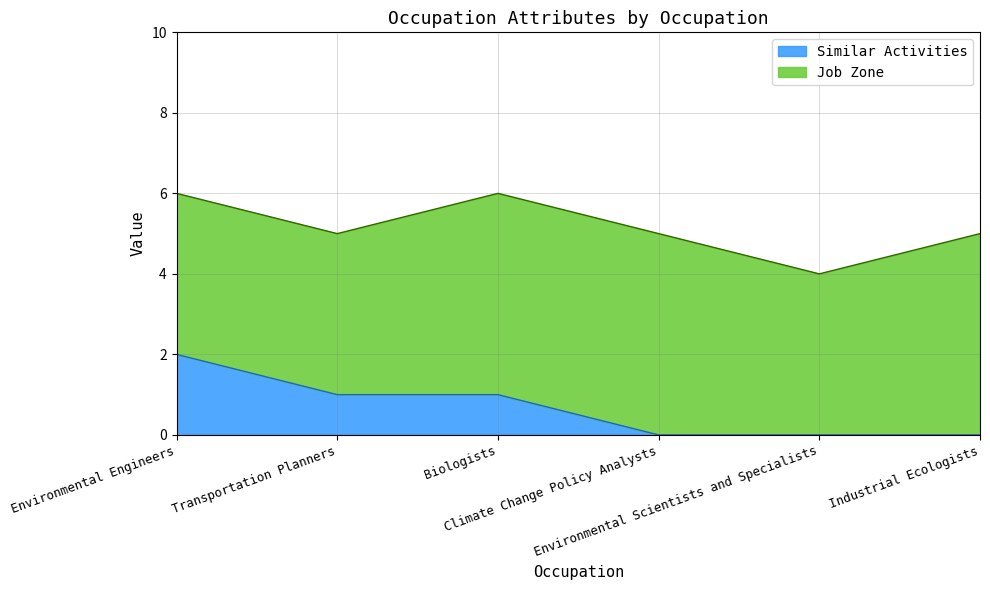

What is the label of the 6th point from the left?

Industrial Ecologists